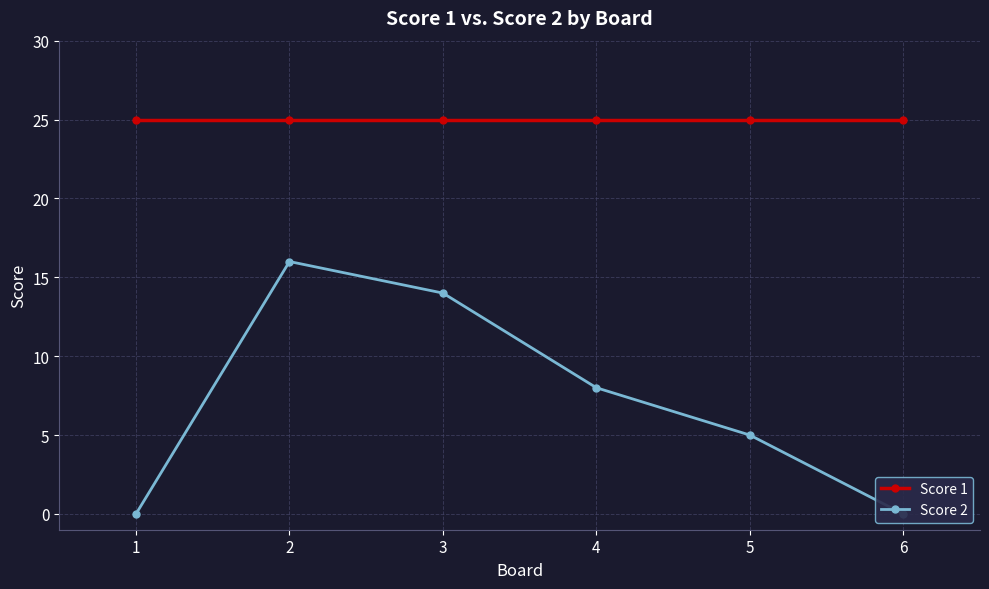

Is it true that Score 1 equals 13 at 4?

False